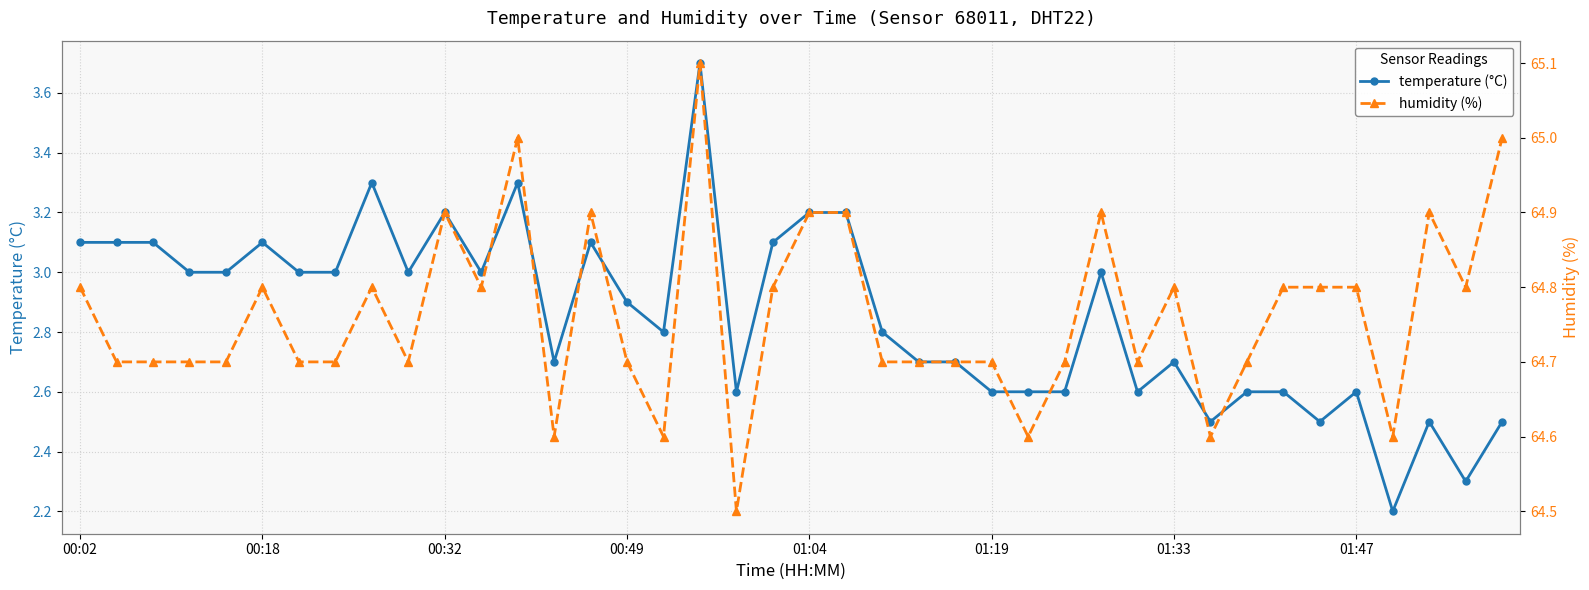

What is the average value of the temperature (°C) series?

2.9